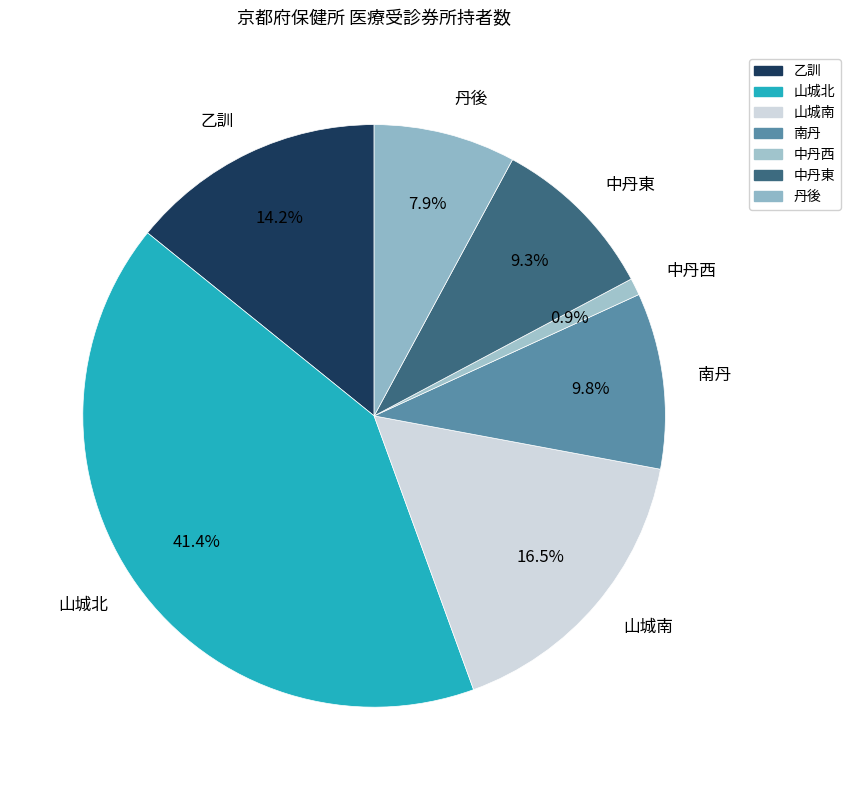

Does 山城北 account for over 50% of the chart?

No